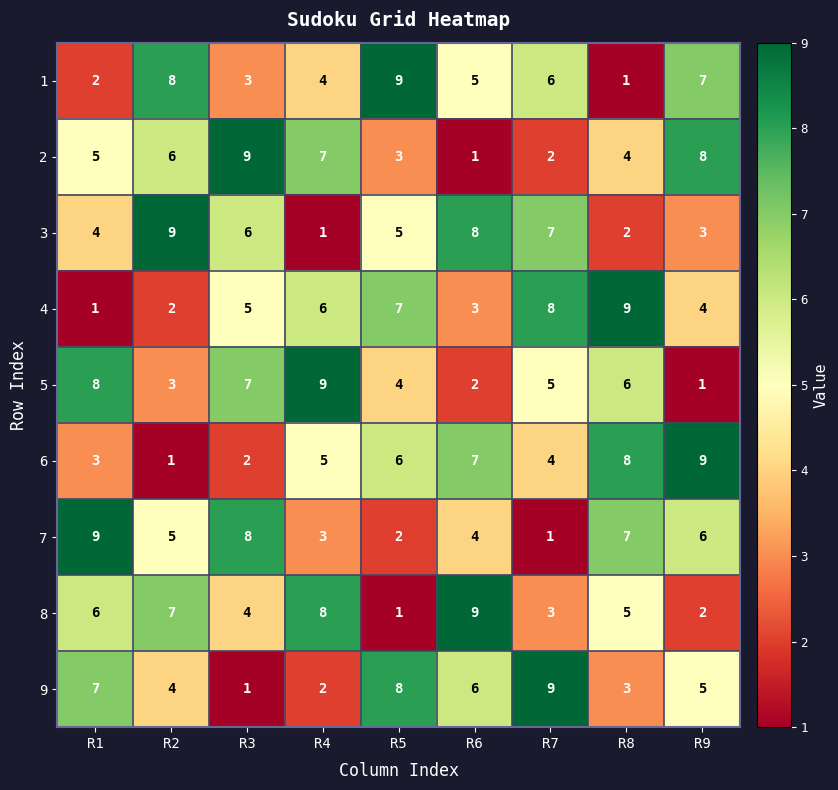

What is the total value across all series at R8?

45